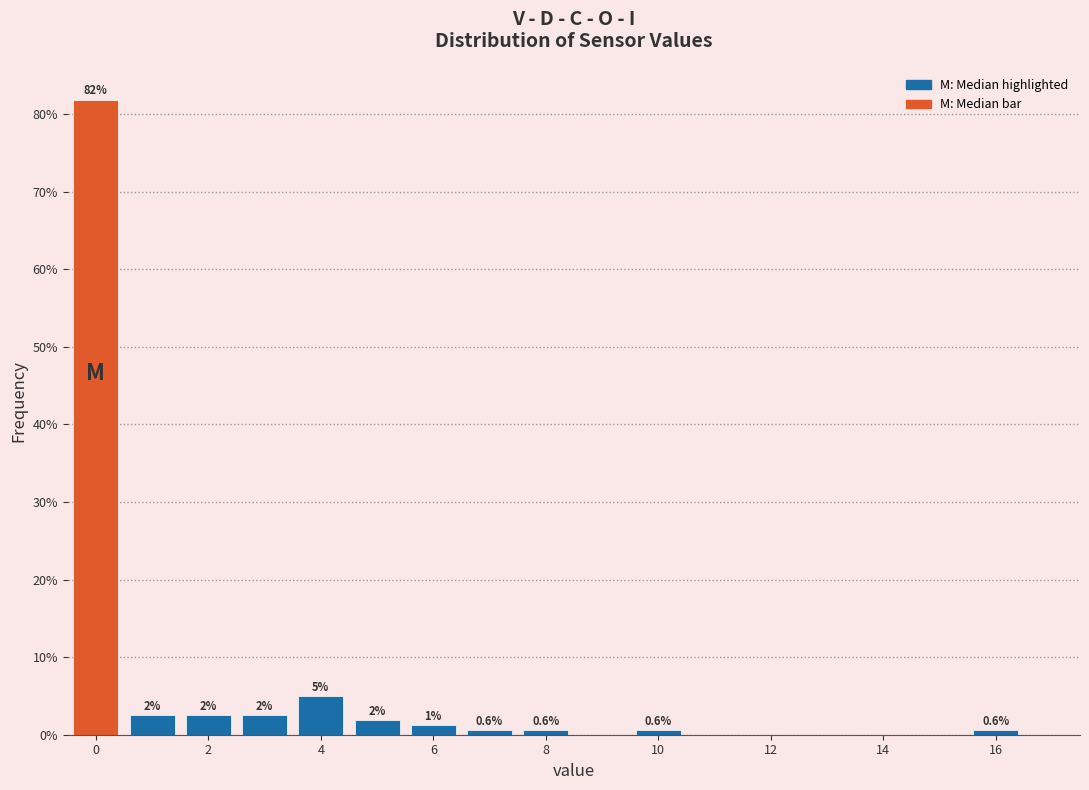

Which range on the x-axis has the tallest bar?

-0.5 to 0.5